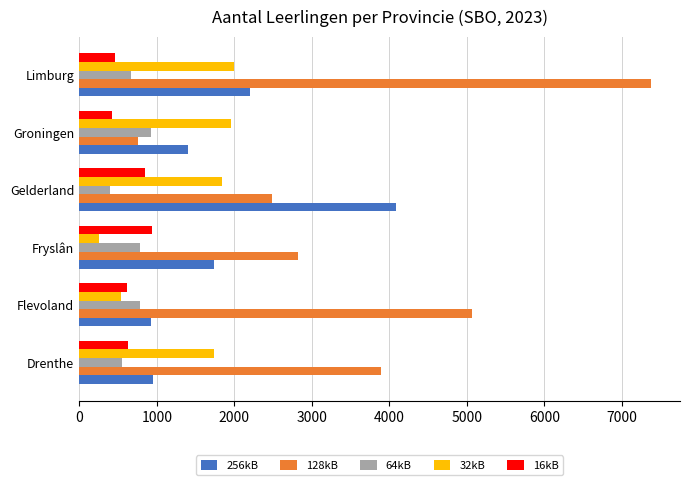

How many distinct data groups are displayed?

5